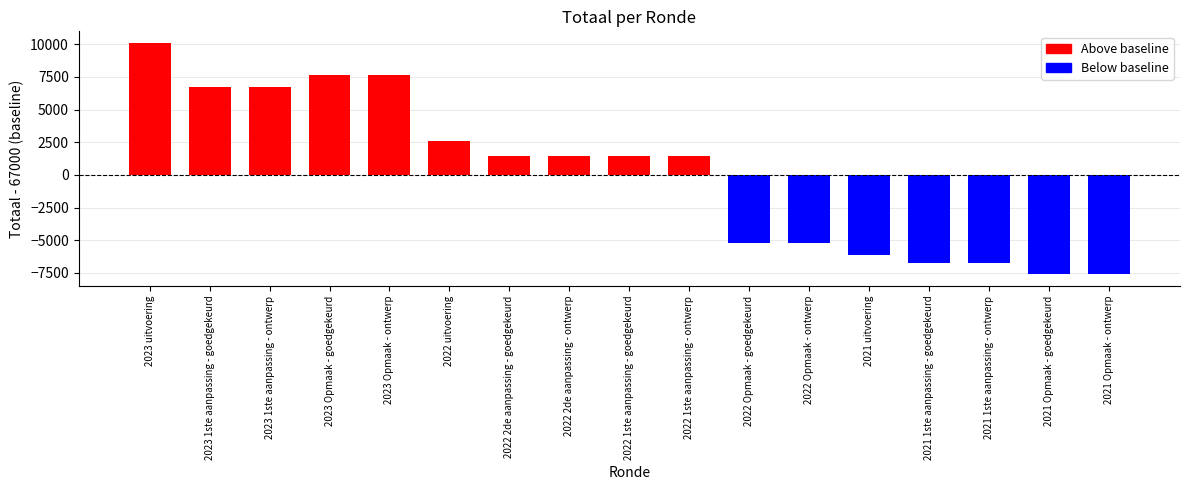

Does the chart contain any negative values?

No